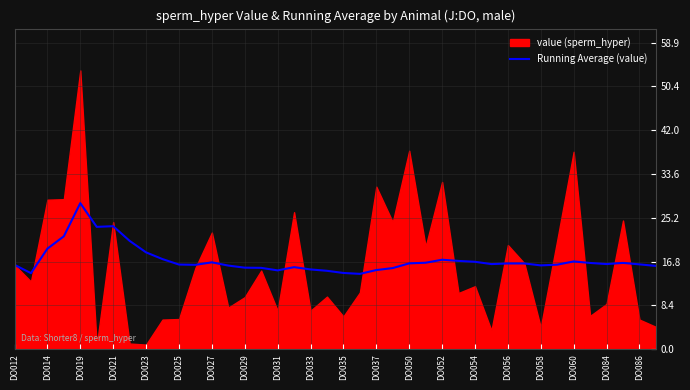

The Running Average (value) series shows 25.1 at DO031. True or false?

False